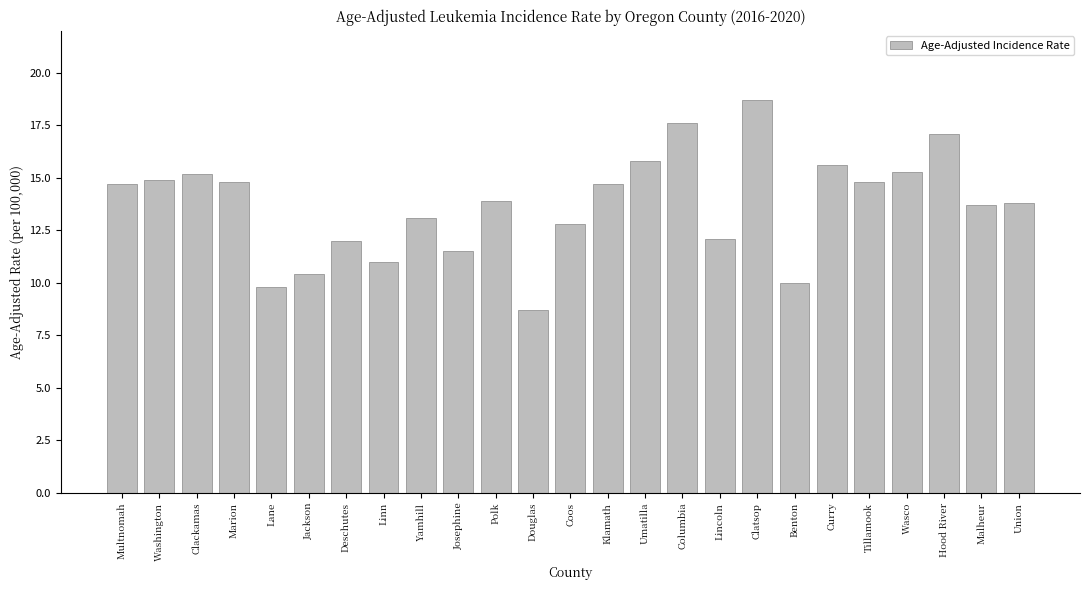

Does the chart contain stacked bars?

No